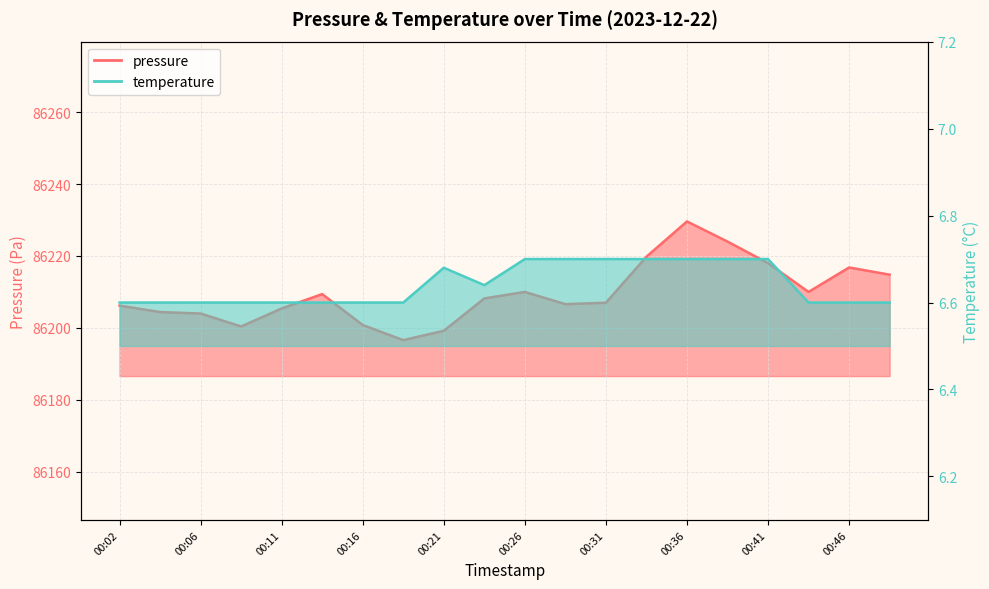

At which category does temperature reach its first local peak?

00:21